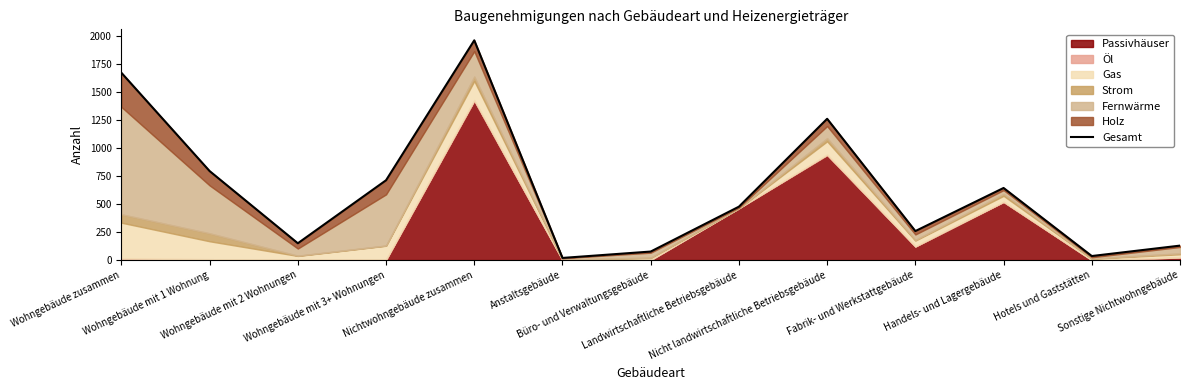

Which label corresponds to the smallest value in the chart?

Anstaltsgebäude